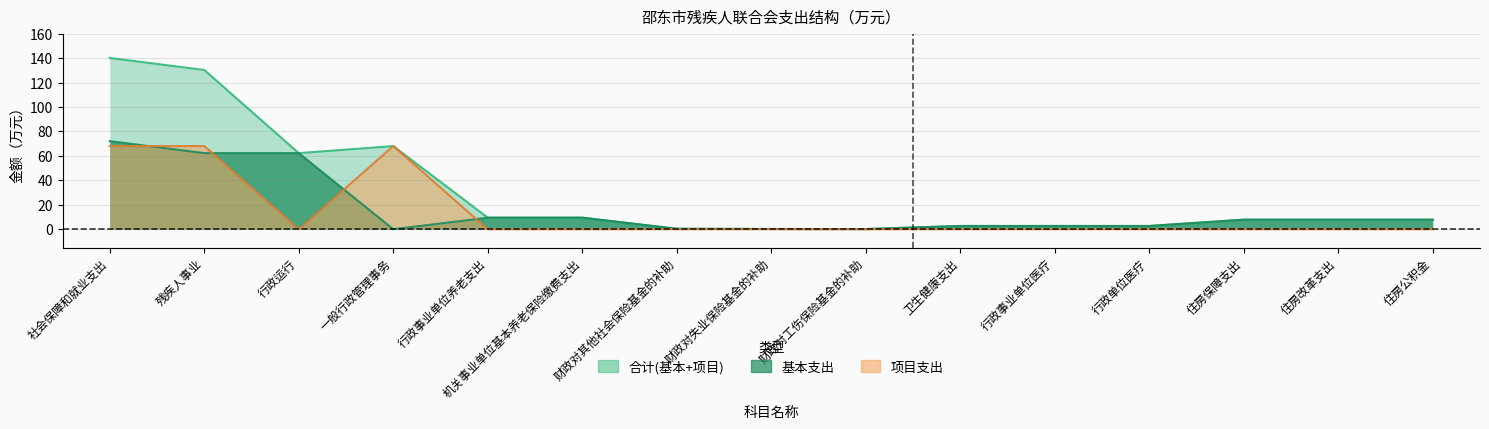

At which label does 项目支出 reach its peak?

社会保障和就业支出